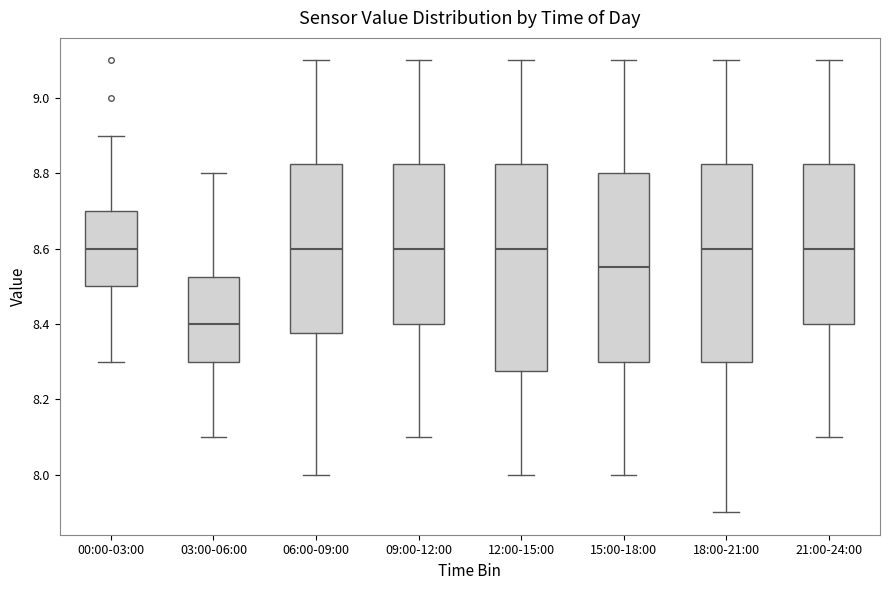

Where does the median line of the box for 06:00-09:00 sit on the y-axis? The values are not printed on the chart, so give them approximately, as read against the axis.

8.60